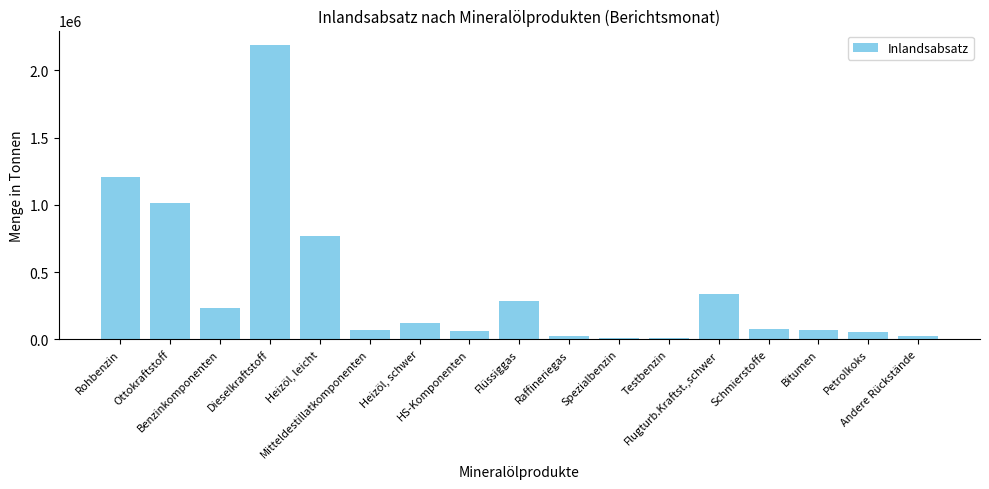

What is the average value?

385395